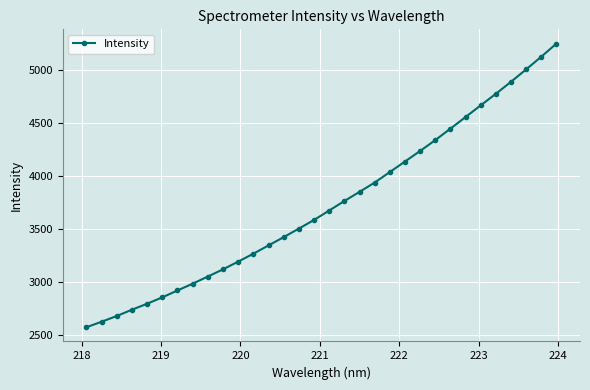

How many categories are shown in the chart?

32